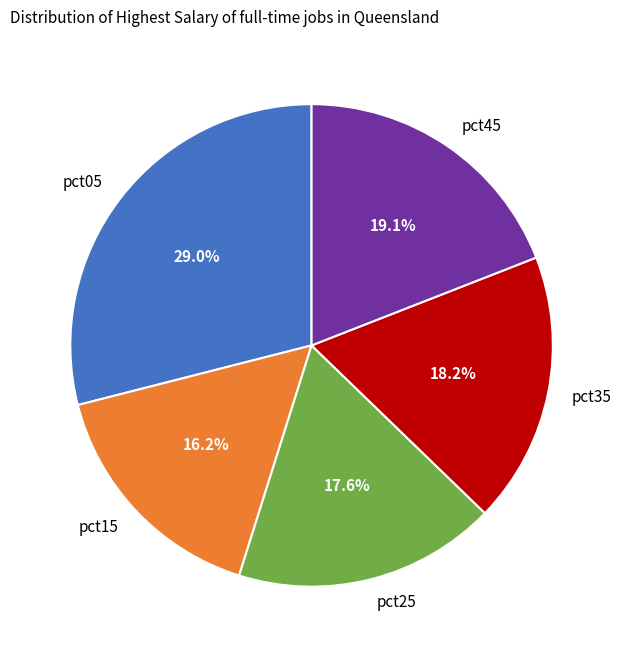

Which category has the smallest portion of the pie?

pct15